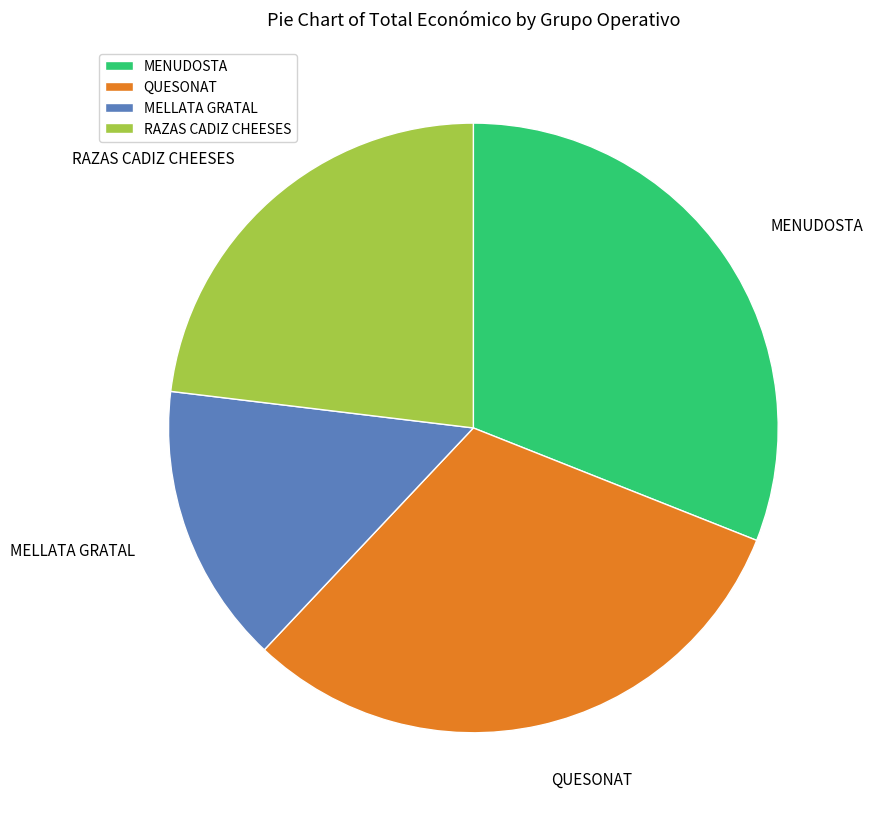

Is there a majority slice in this chart?

No